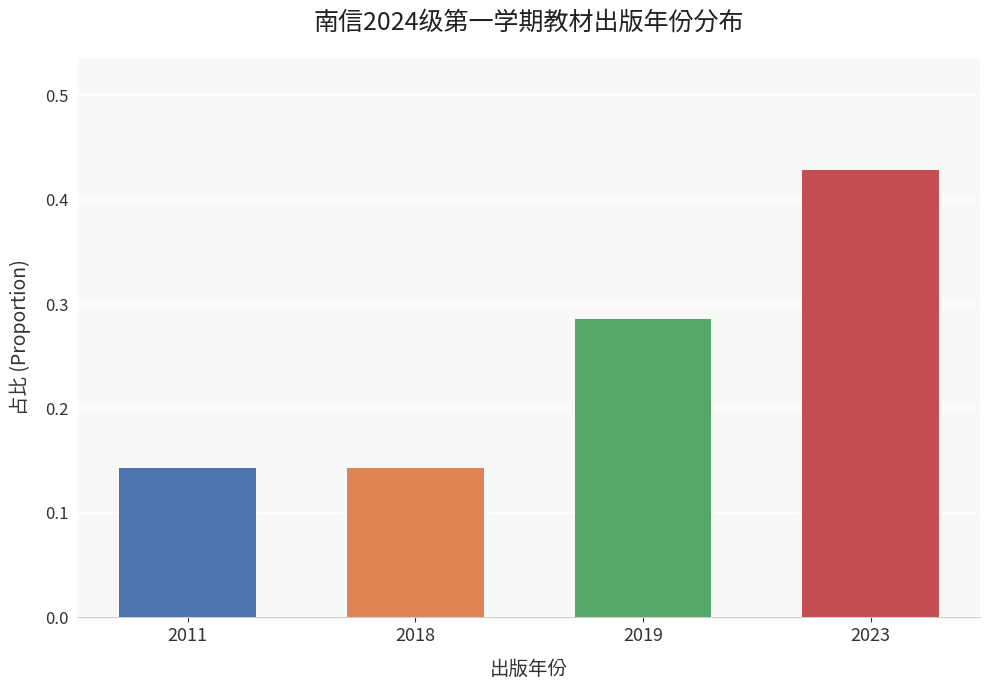

What is the change in value from 2011 to 2023?

+0.3